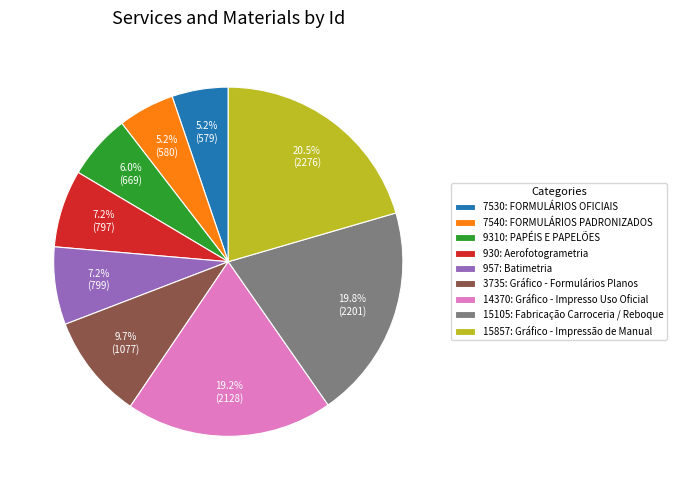

To the nearest percent, what is the average slice percentage?

11%